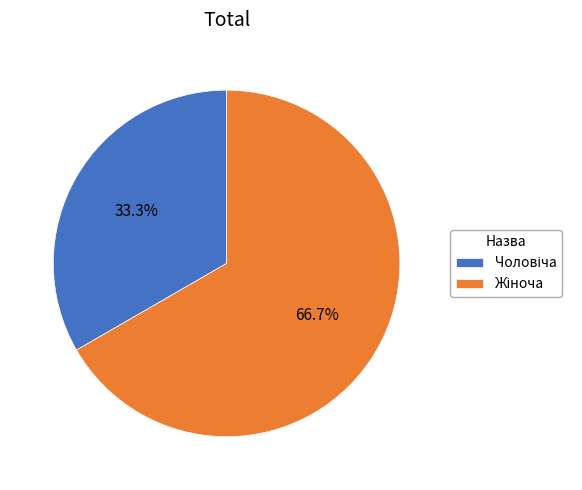

Is there a majority slice in this chart?

Yes